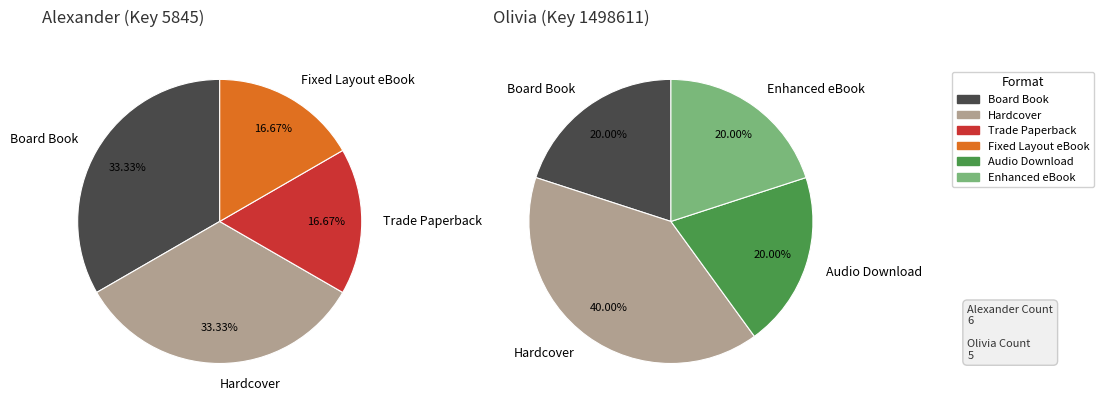

Which slice is the largest?

Hardcover